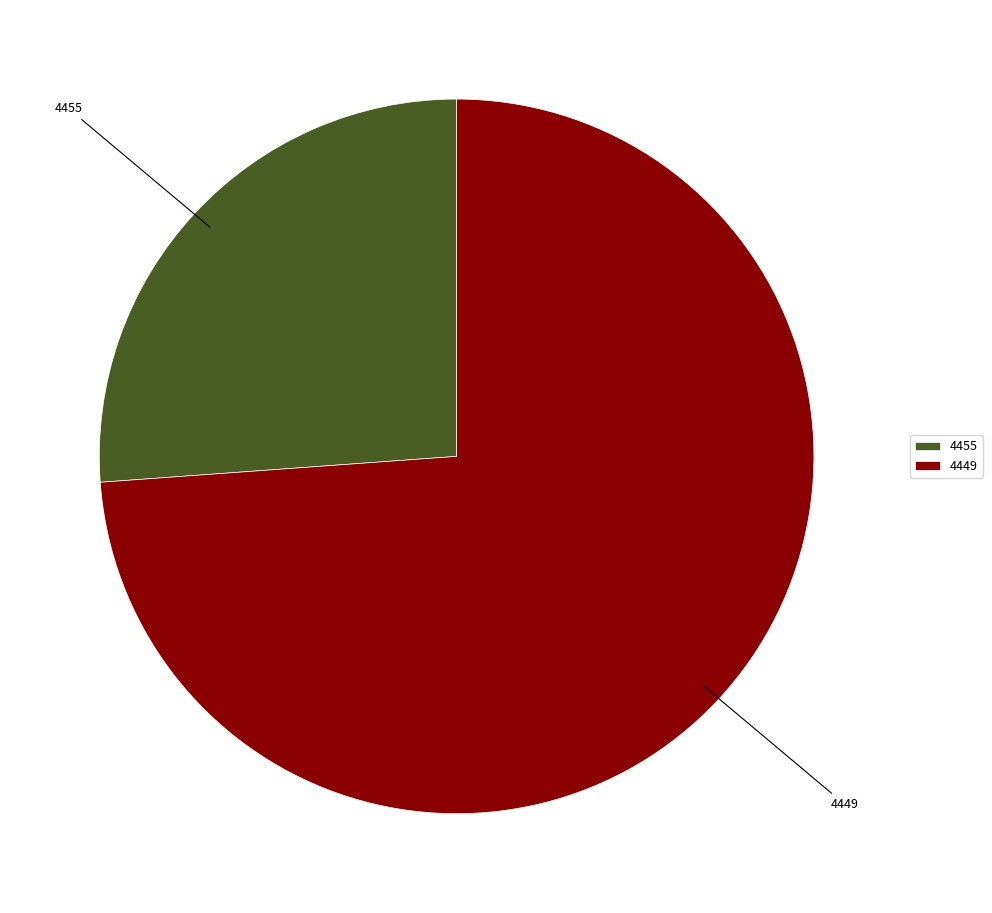

Do 4449 and 4455 together represent more than half of the pie?

Yes